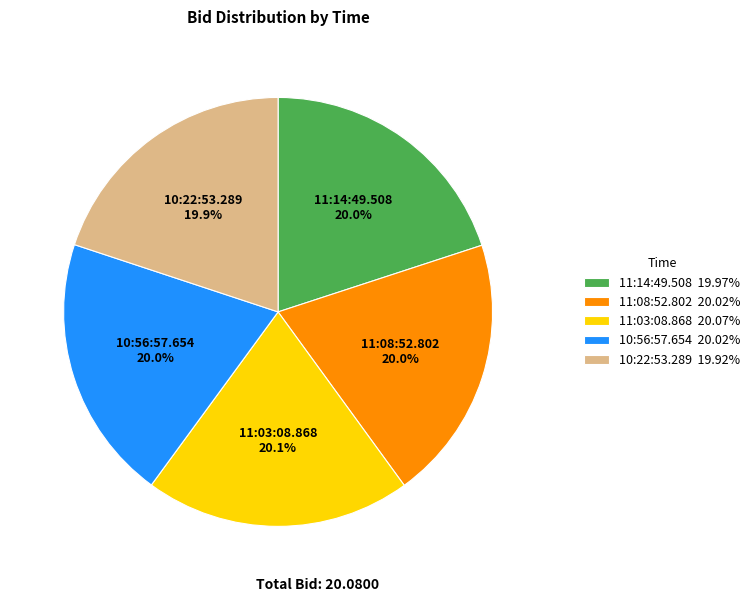

How many slices are in this pie chart?

5